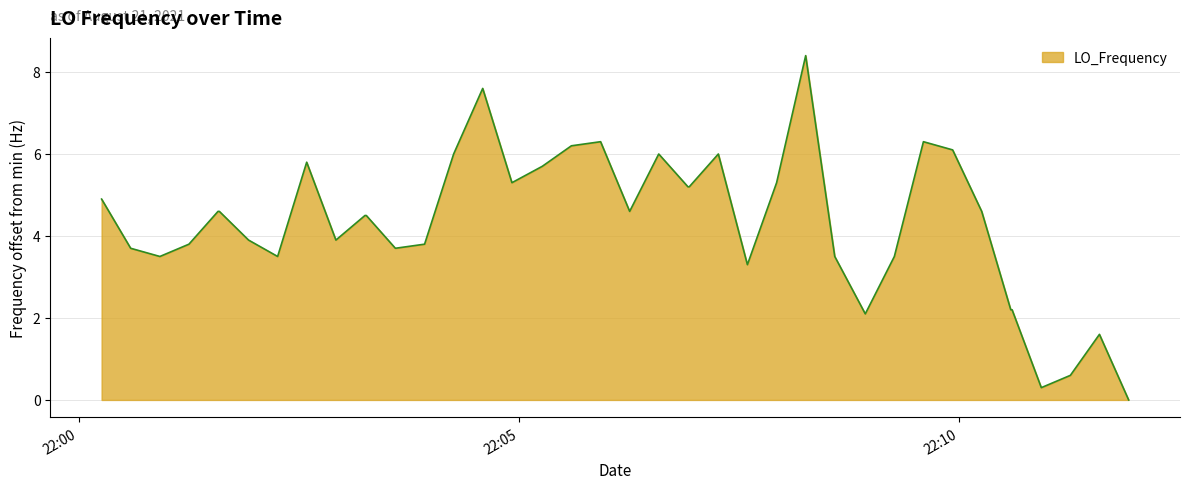

What is the maximum value shown in the chart?

8.4